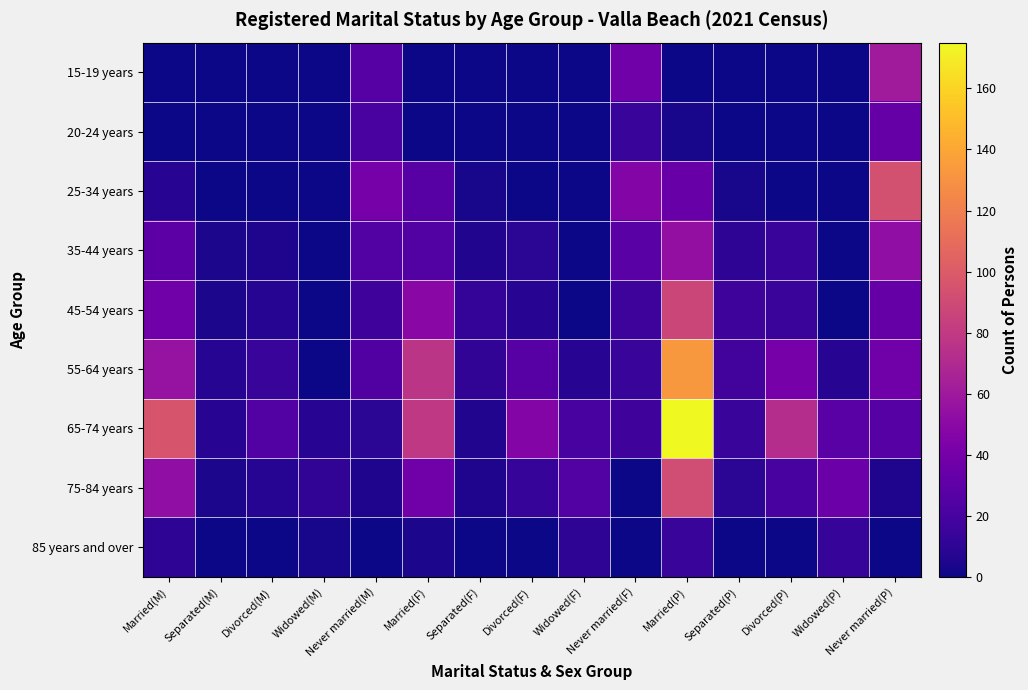

Reading left to right, extract all data points from this chart.

15-19 years: Married(M)=0	Separated(M)=0	Divorced(M)=0	Widowed(M)=0	Never married(M)=26	Married(F)=0	Separated(F)=0	Divorced(F)=0	Widowed(F)=0	Never married(F)=38	Married(P)=0	Separated(P)=0	Divorced(P)=0	Widowed(P)=0	Never married(P)=61
20-24 years: Married(M)=0	Separated(M)=0	Divorced(M)=0	Widowed(M)=0	Never married(M)=21	Married(F)=0	Separated(F)=0	Divorced(F)=0	Widowed(F)=0	Never married(F)=14	Married(P)=3	Separated(P)=0	Divorced(P)=0	Widowed(P)=0	Never married(P)=33
25-34 years: Married(M)=8	Separated(M)=0	Divorced(M)=0	Widowed(M)=0	Never married(M)=41	Married(F)=27	Separated(F)=3	Divorced(F)=0	Widowed(F)=0	Never married(F)=47	Married(P)=34	Separated(P)=3	Divorced(P)=0	Widowed(P)=0	Never married(P)=93
35-44 years: Married(M)=29	Separated(M)=4	Divorced(M)=5	Widowed(M)=0	Never married(M)=25	Married(F)=25	Separated(F)=6	Divorced(F)=9	Widowed(F)=0	Never married(F)=28	Married(P)=54	Separated(P)=10	Divorced(P)=14	Widowed(P)=0	Never married(P)=53
45-54 years: Married(M)=38	Separated(M)=4	Divorced(M)=7	Widowed(M)=0	Never married(M)=17	Married(F)=49	Separated(F)=12	Divorced(F)=8	Widowed(F)=0	Never married(F)=16	Married(P)=87	Separated(P)=16	Divorced(P)=15	Widowed(P)=0	Never married(P)=33
55-64 years: Married(M)=56	Separated(M)=7	Divorced(M)=14	Widowed(M)=0	Never married(M)=24	Married(F)=77	Separated(F)=11	Divorced(F)=27	Widowed(F)=8	Never married(F)=14	Married(P)=133	Separated(P)=18	Divorced(P)=41	Widowed(P)=8	Never married(P)=38
65-74 years: Married(M)=96	Separated(M)=8	Divorced(M)=25	Widowed(M)=8	Never married(M)=9	Married(F)=79	Separated(F)=6	Divorced(F)=47	Widowed(F)=20	Never married(F)=17	Married(P)=175	Separated(P)=14	Divorced(P)=72	Widowed(P)=28	Never married(P)=26
75-84 years: Married(M)=53	Separated(M)=4	Divorced(M)=7	Widowed(M)=11	Never married(M)=5	Married(F)=38	Separated(F)=5	Divorced(F)=13	Widowed(F)=25	Never married(F)=0	Married(P)=91	Separated(P)=9	Divorced(P)=20	Widowed(P)=36	Never married(P)=5
85 years and over: Married(M)=10	Separated(M)=0	Divorced(M)=0	Widowed(M)=3	Never married(M)=0	Married(F)=4	Separated(F)=0	Divorced(F)=0	Widowed(F)=10	Never married(F)=0	Married(P)=14	Separated(P)=0	Divorced(P)=0	Widowed(P)=13	Never married(P)=0